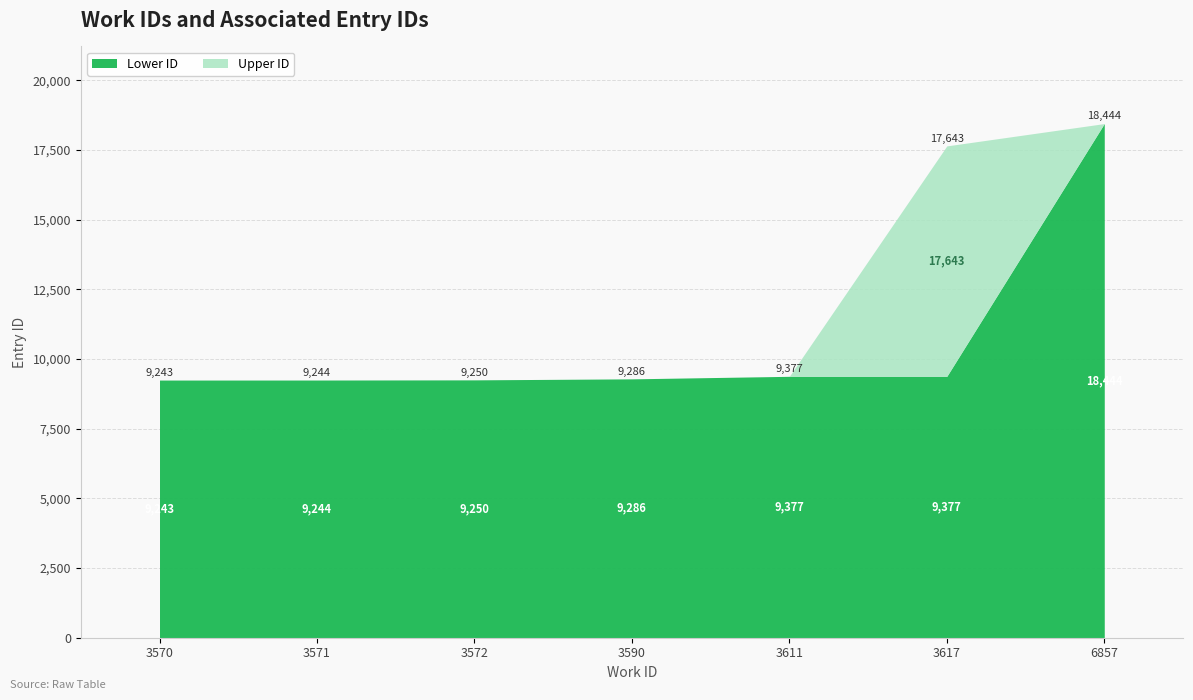

At which label does id_lower first exceed 9286?

3611